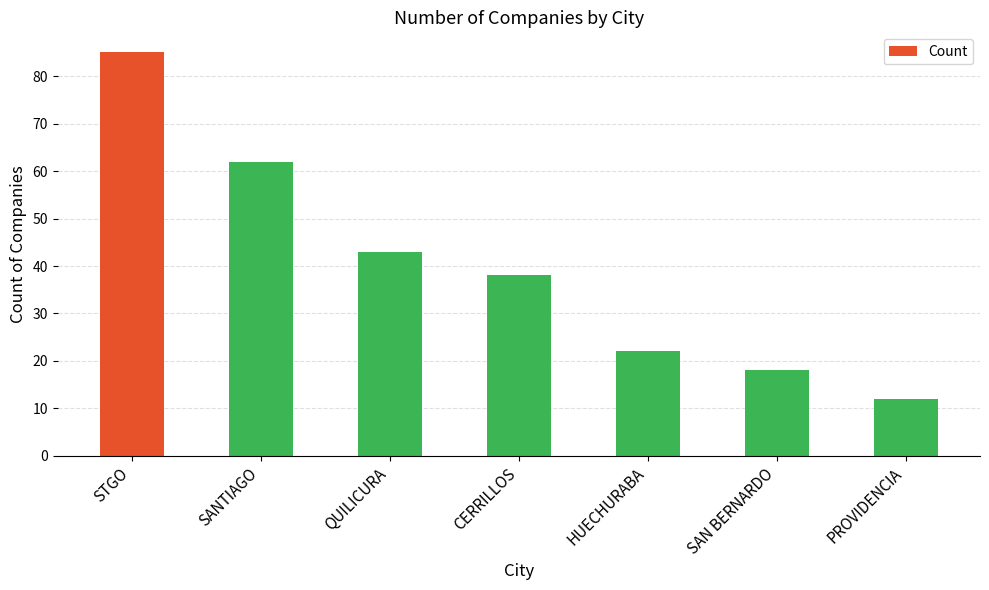

Is it true that the value at SANTIAGO is 38?

False